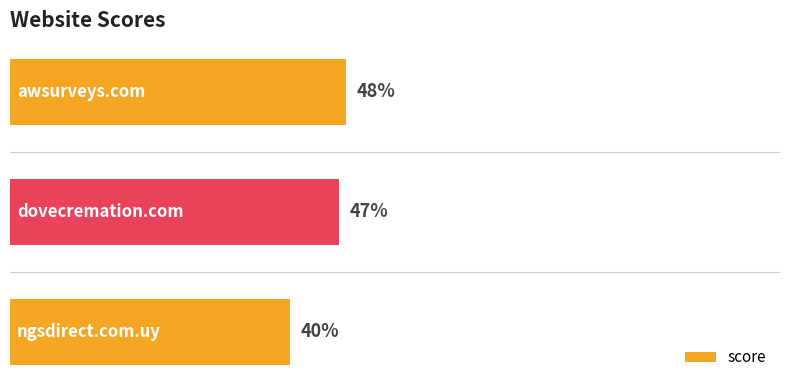

Does the chart contain any negative values?

No